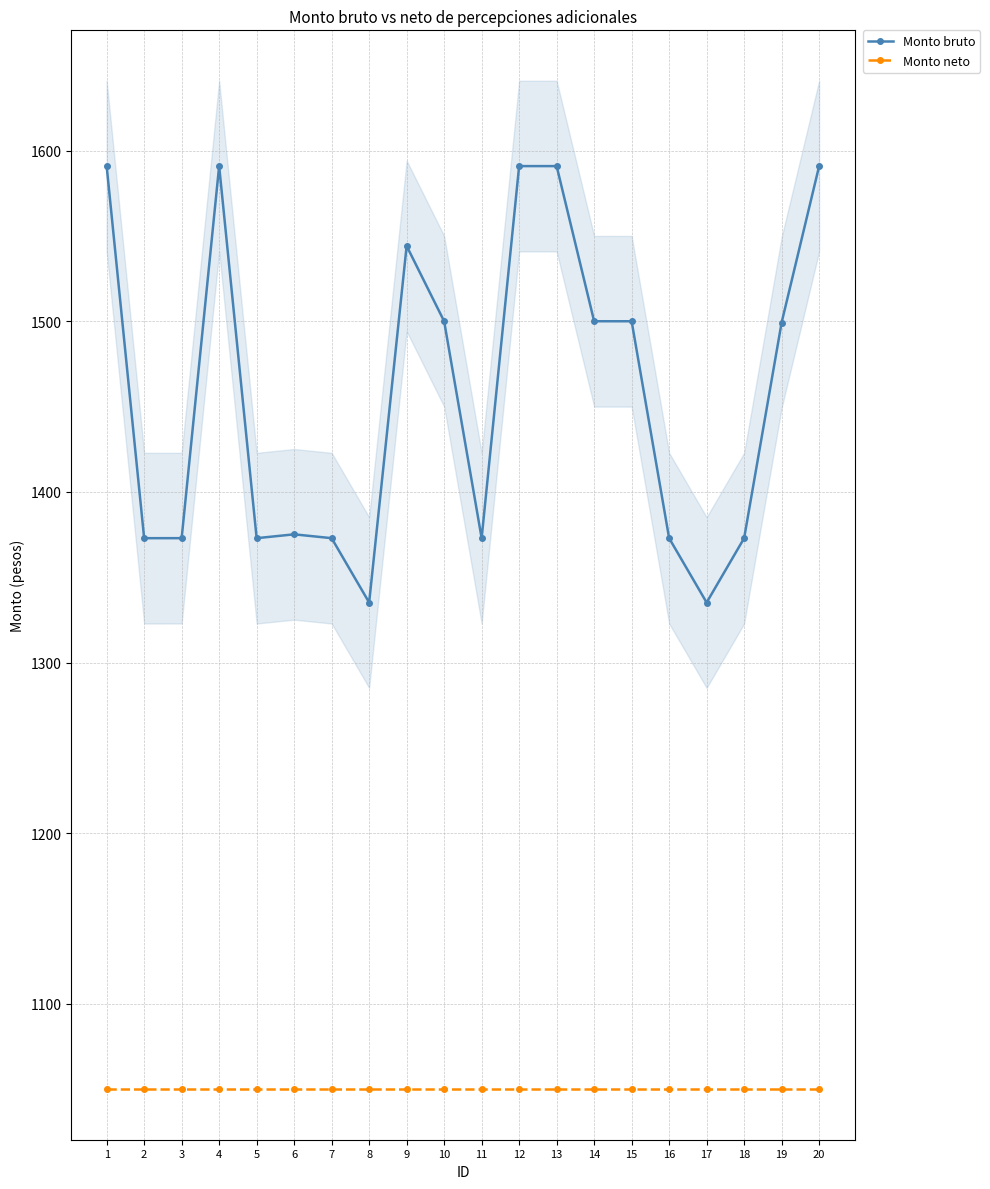

Does the chart have visible grid lines?

Yes